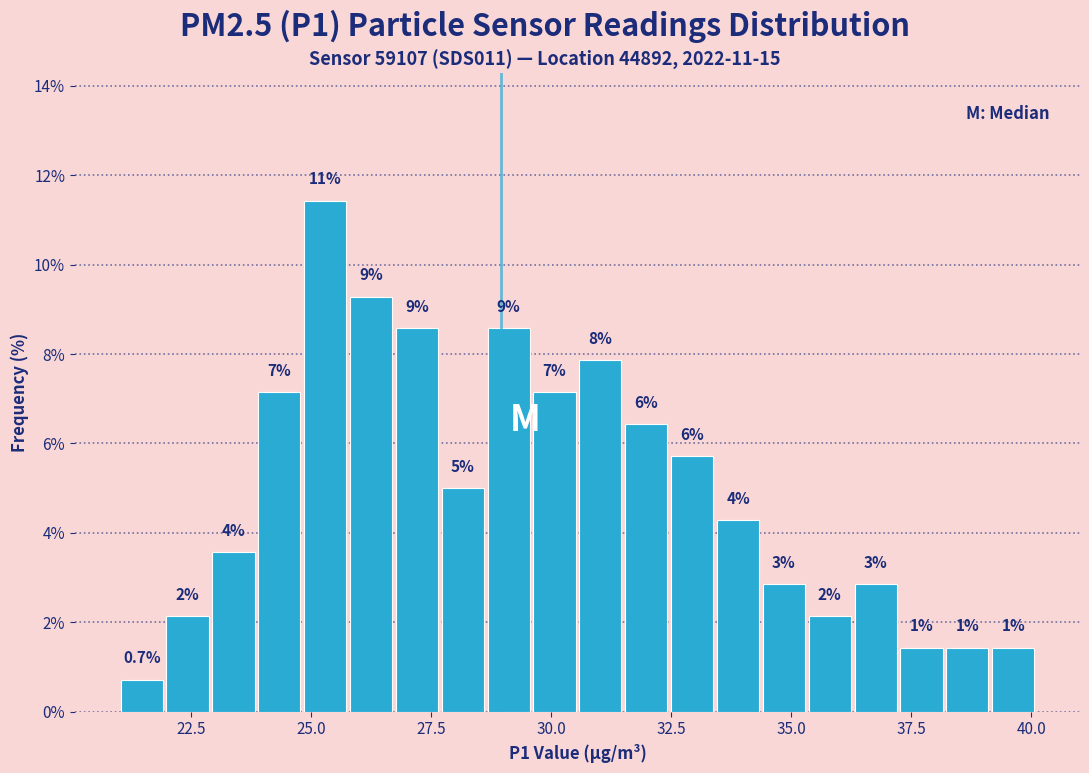

Read against the x-axis, roughly where is the centre of the tallest bar?

25.5